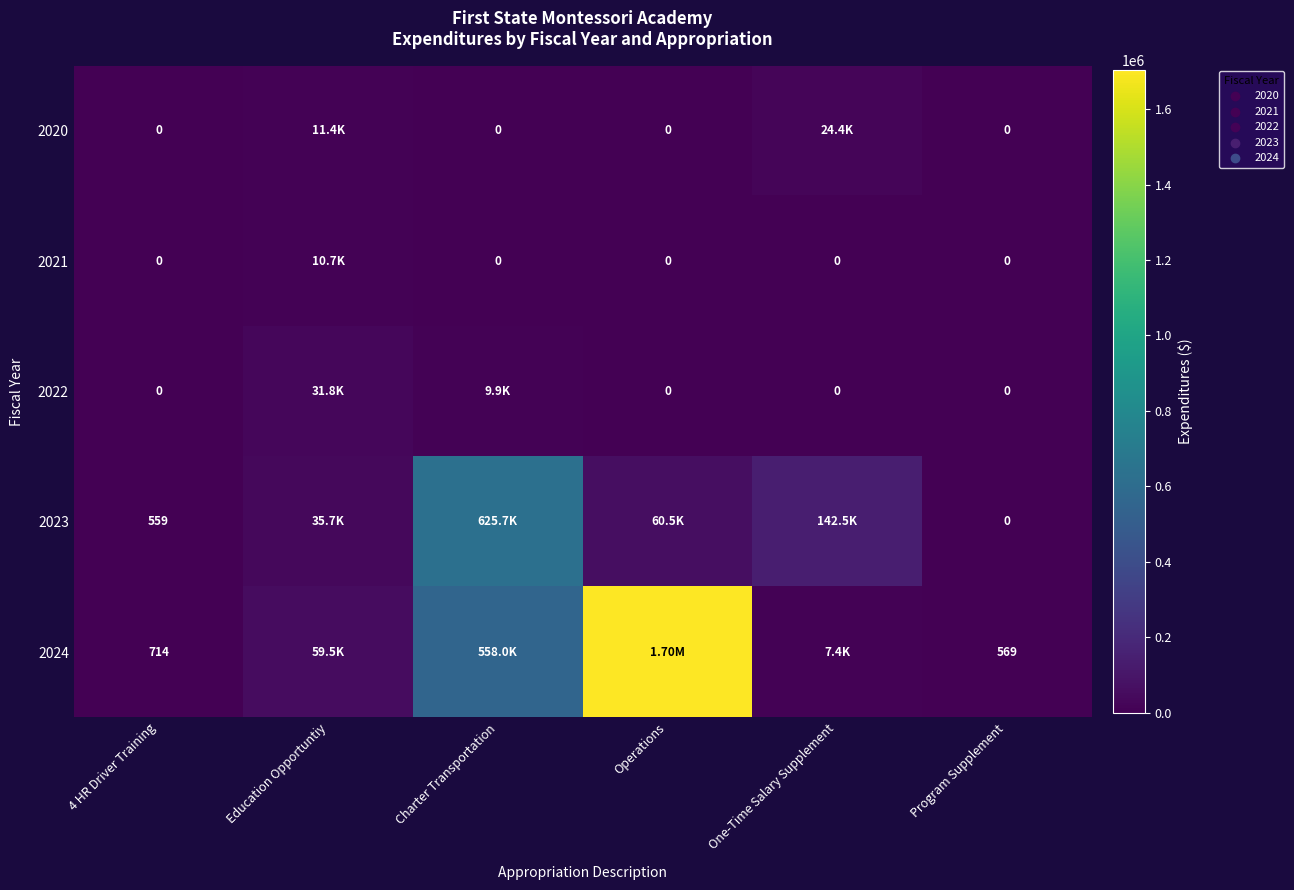

List the series in order of their peak value, lowest first.

2021, 2020, 2022, 2023, 2024